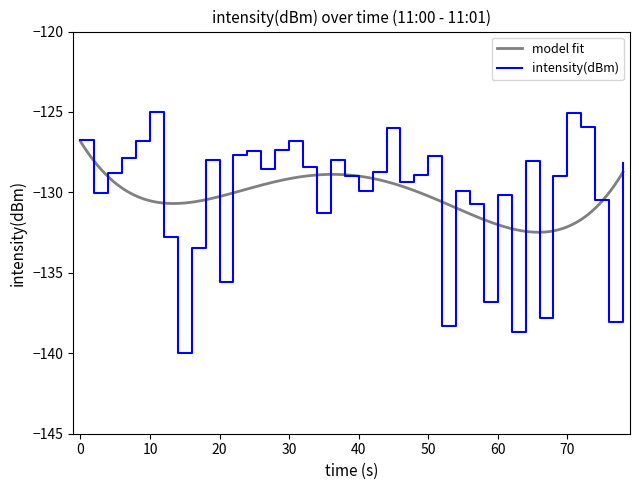

What is the smallest value displayed?

-140.0